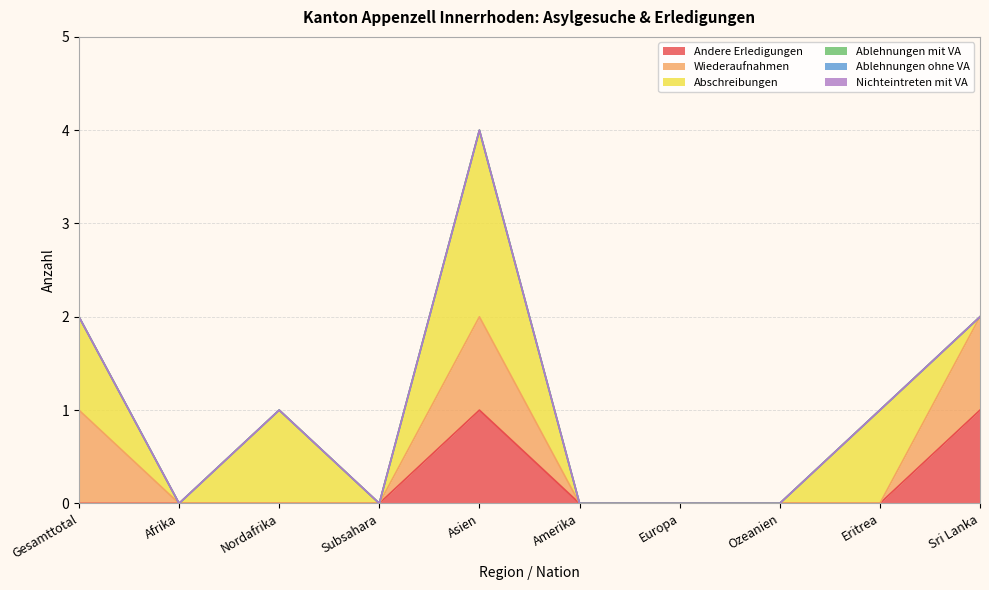

Does the chart display data point markers on the line(s)?

No